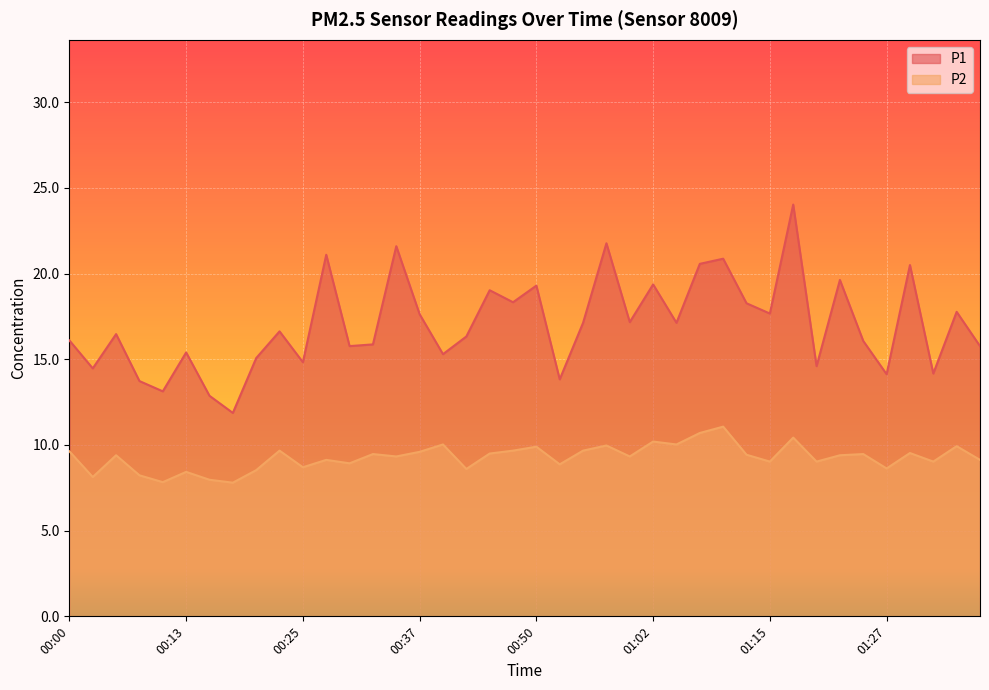

At which category is the sum across all series the highest?

01:17